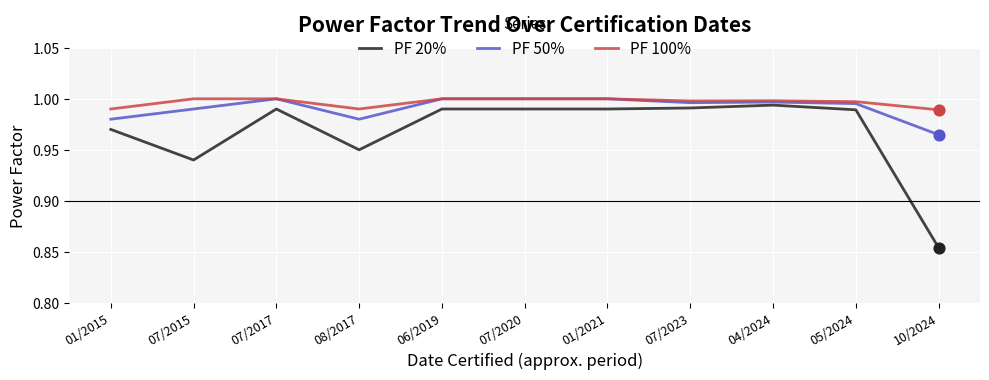

Which series changed the most between 01/2015 and 07/2015?

PF 20%